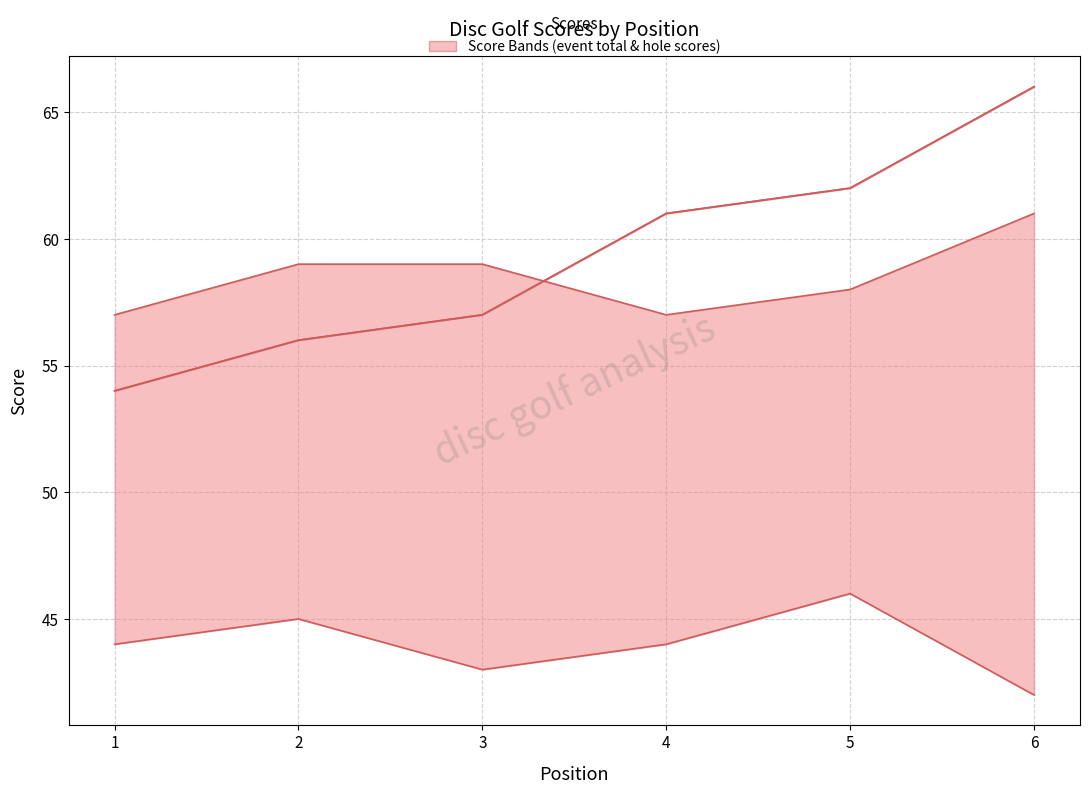

Does the chart display data point markers on the line(s)?

No